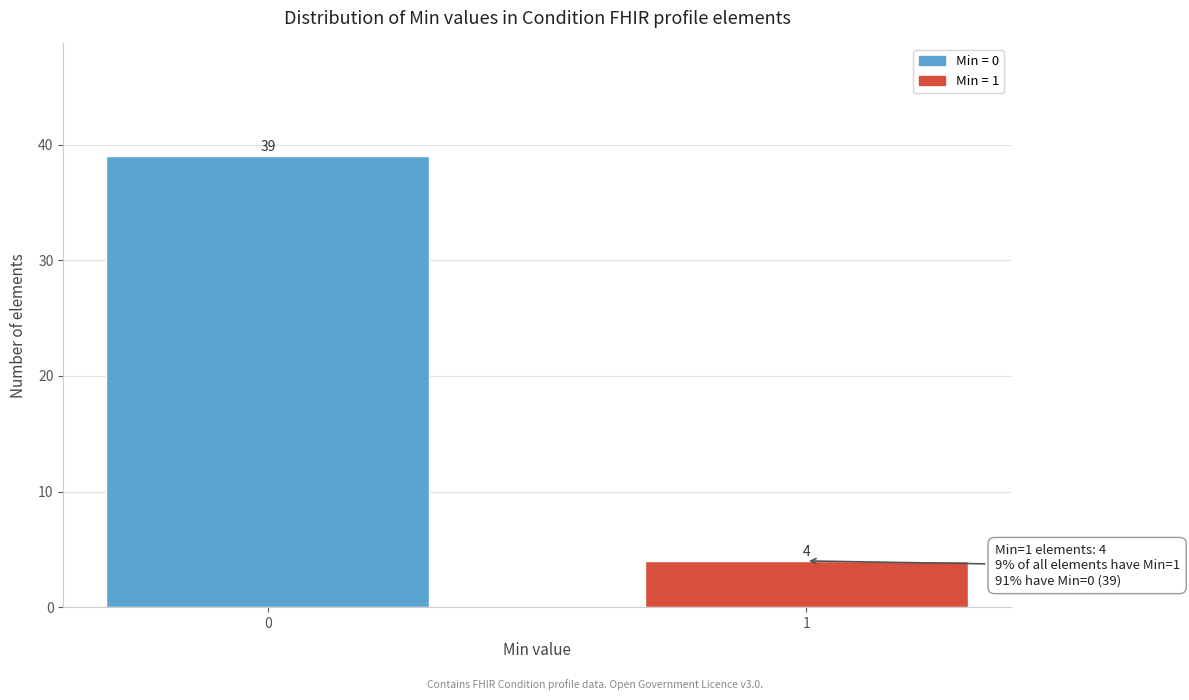

Reading right to left, extract all data points from this chart.

1=4	0=39